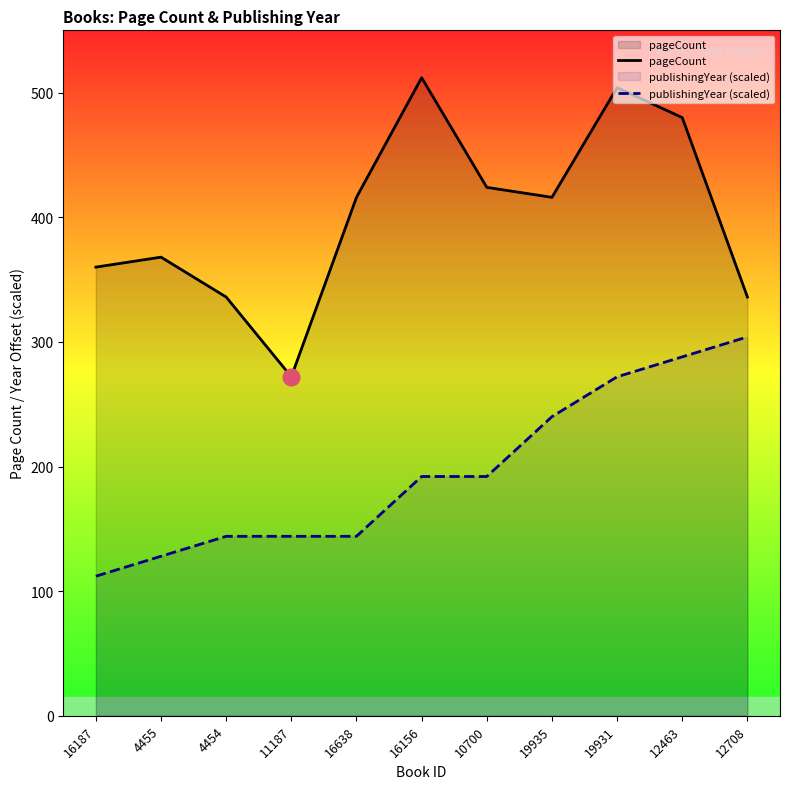

Does the chart display data point markers on the line(s)?

No